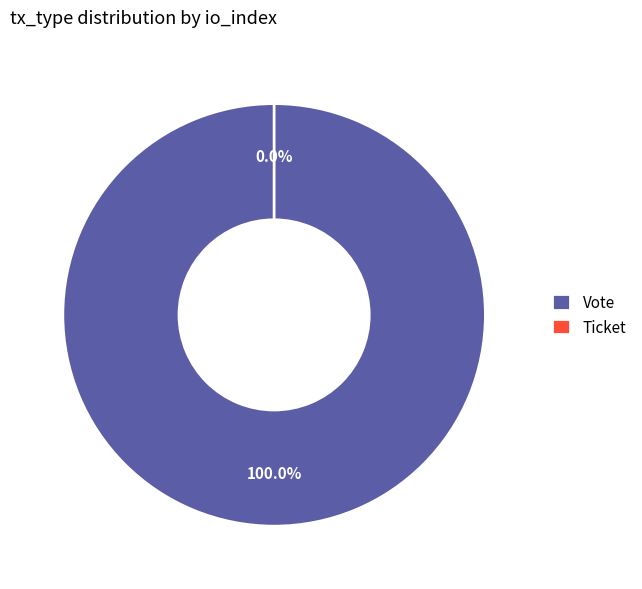

Does Ticket represent more than half of the total?

No